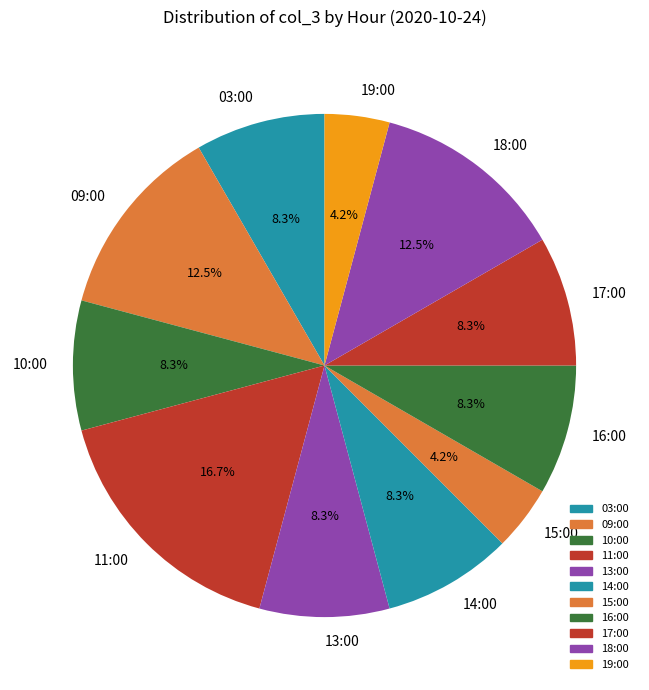

To the nearest percent, what is the difference between the 11:00 and 16:00 slice percentages?

8%